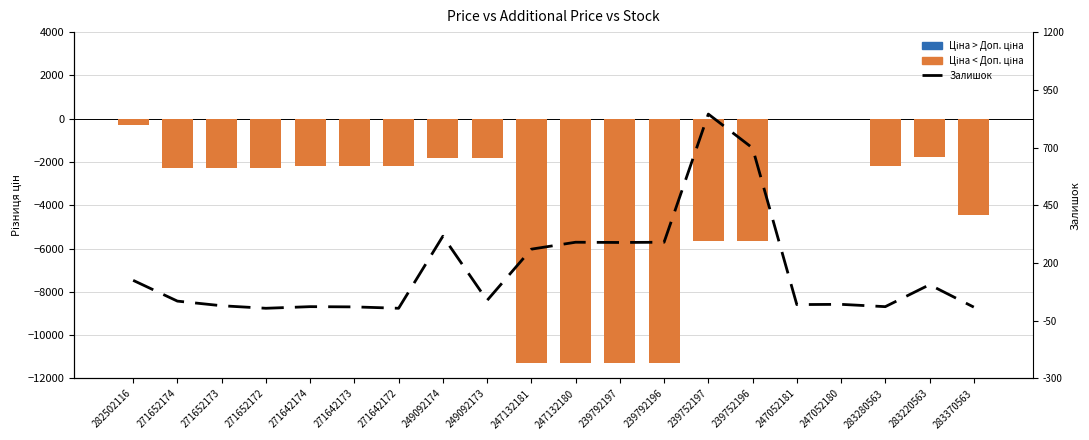

Is the value of Залишок at 271652174 greater than the value of Ціна - Доп. ціна at 247132180?

Yes